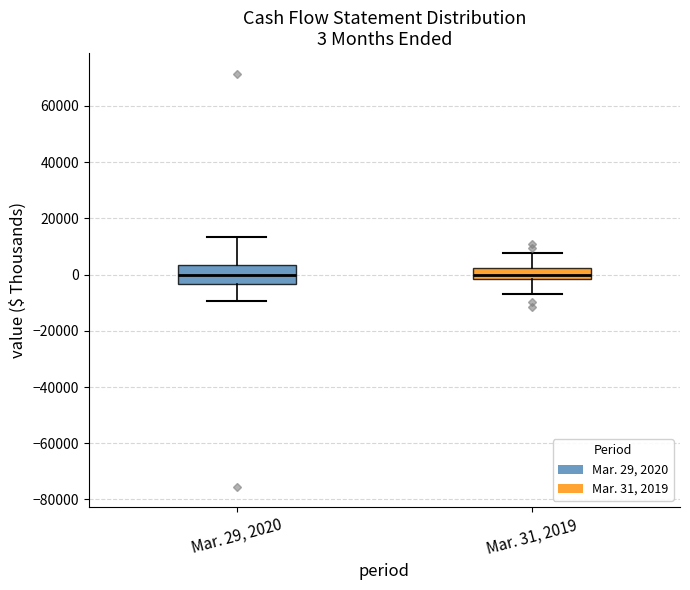

Which box is the tallest, from its lower edge to its upper edge?

Mar. 29, 2020